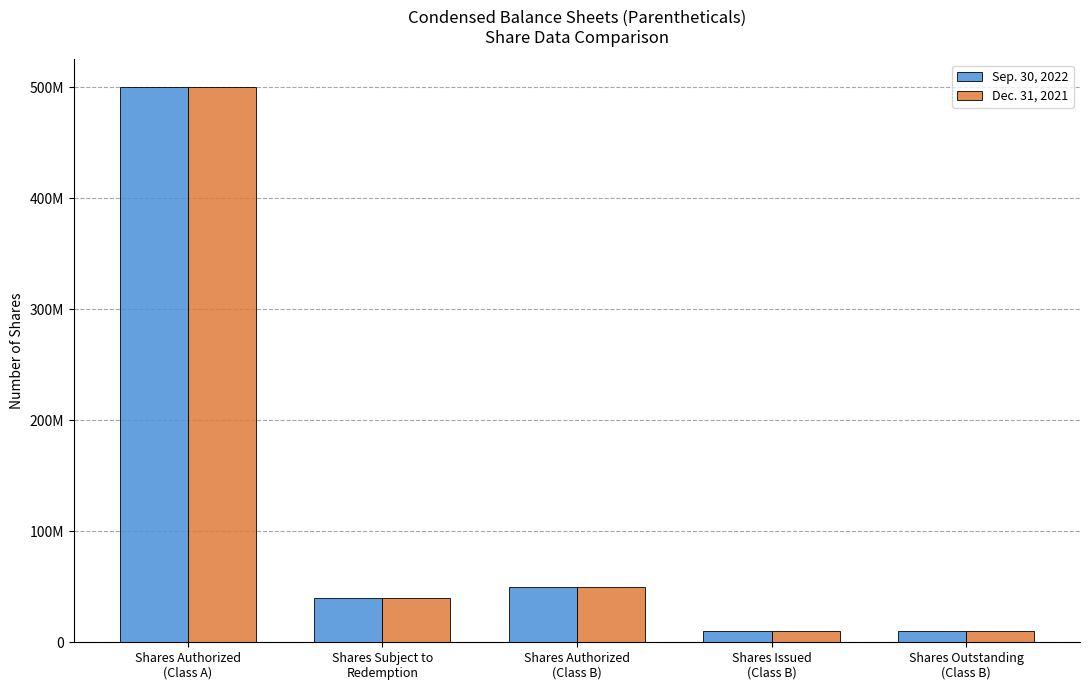

What are all the series names shown in the legend?

Sep. 30, 2022, Dec. 31, 2021